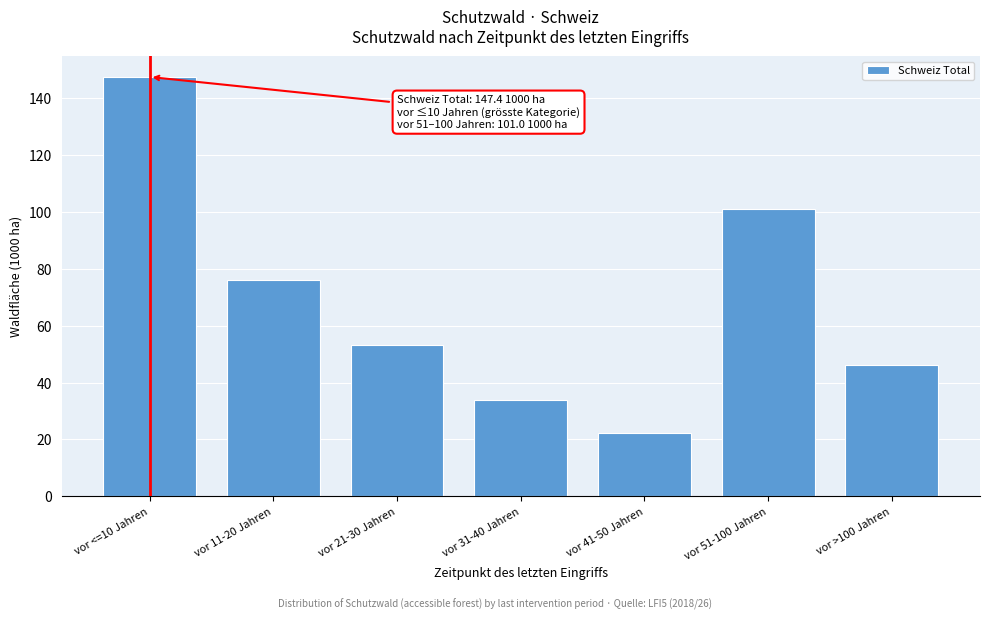

Reading left to right, transcribe all the data shown in this chart.

147.4	76.2	53.3	33.8	22.3	101.0	46.2